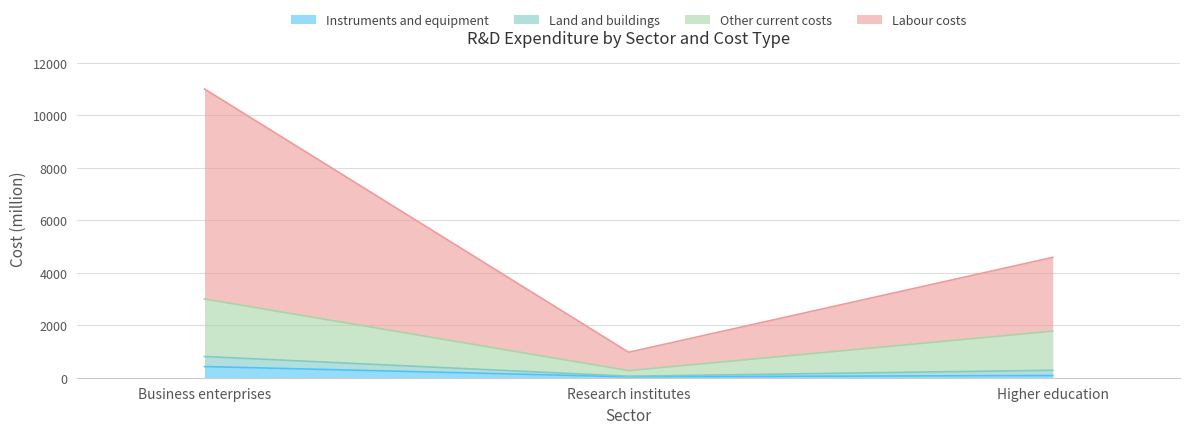

What is the highest value of the Instruments and equipment series?

425